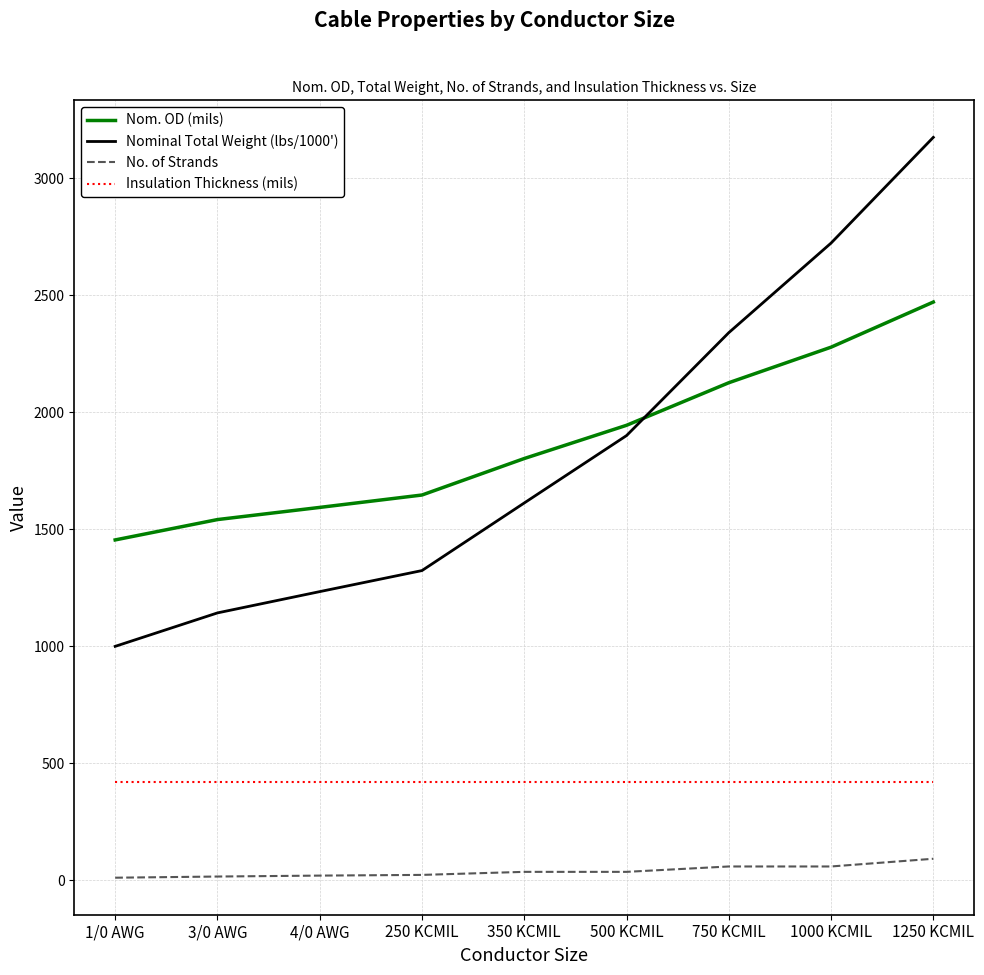

What value does the Nom. OD (mils) series have at 1/0 AWG, to the nearest 100?

1500